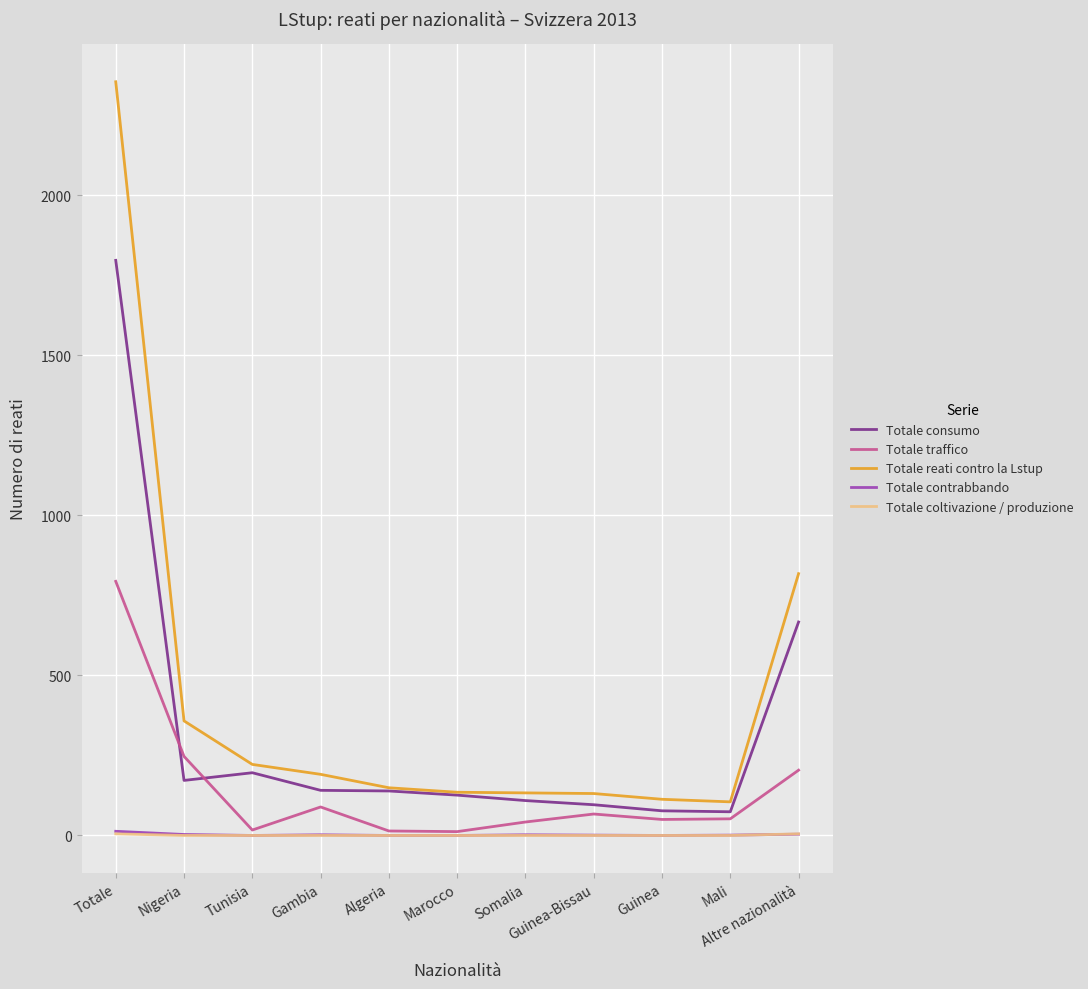

Is it true that Totale reati contro la Lstup equals 191 at Gambia?

True